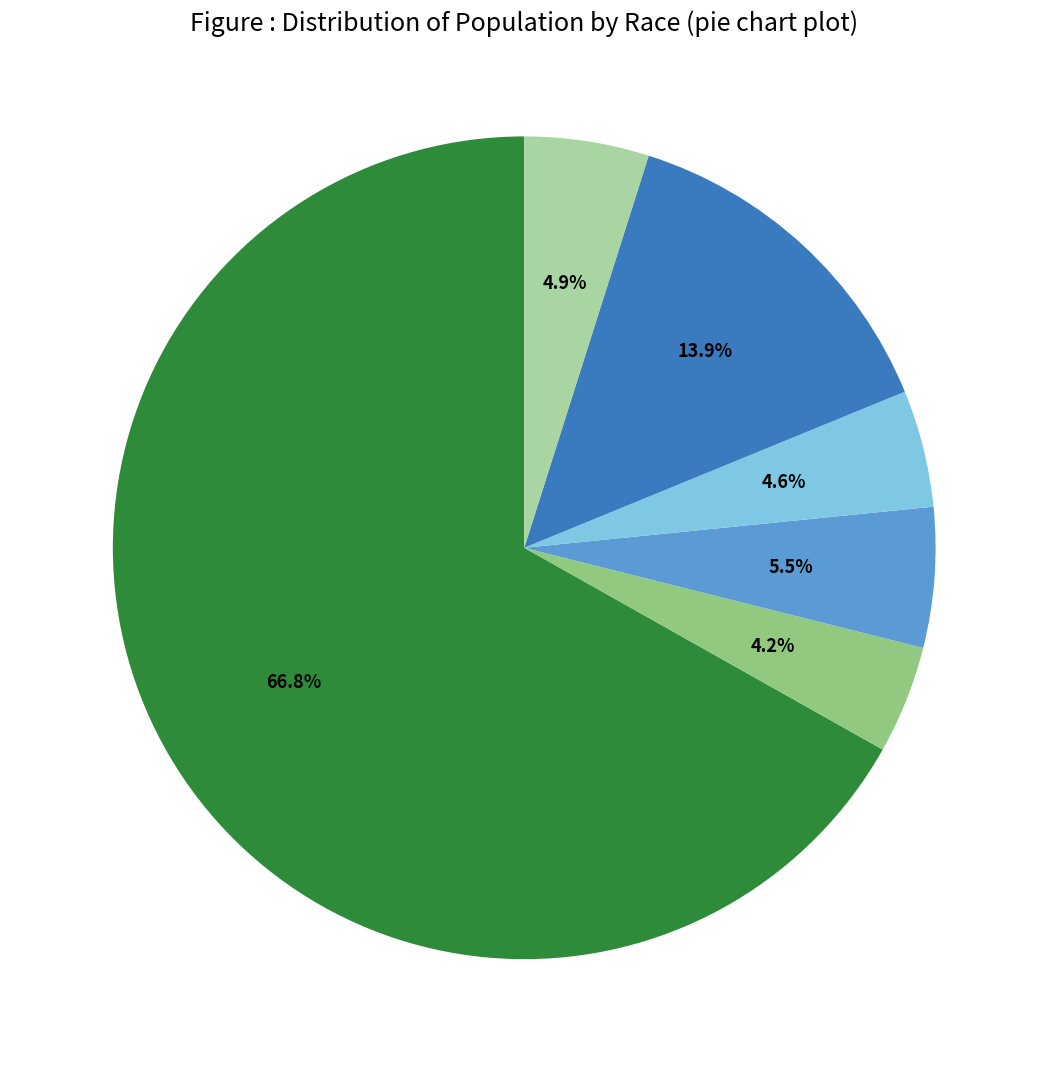

Is there any slice that represents more than half of the pie?

Yes